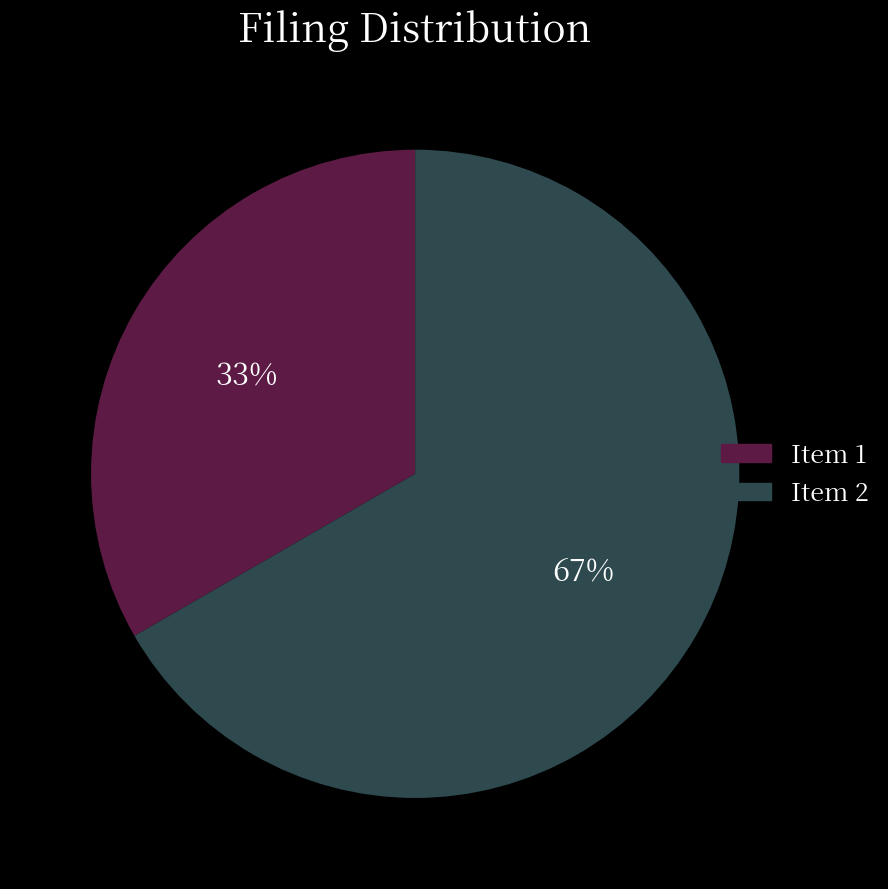

Rank the categories by value from highest to lowest.

Item 2, Item 1